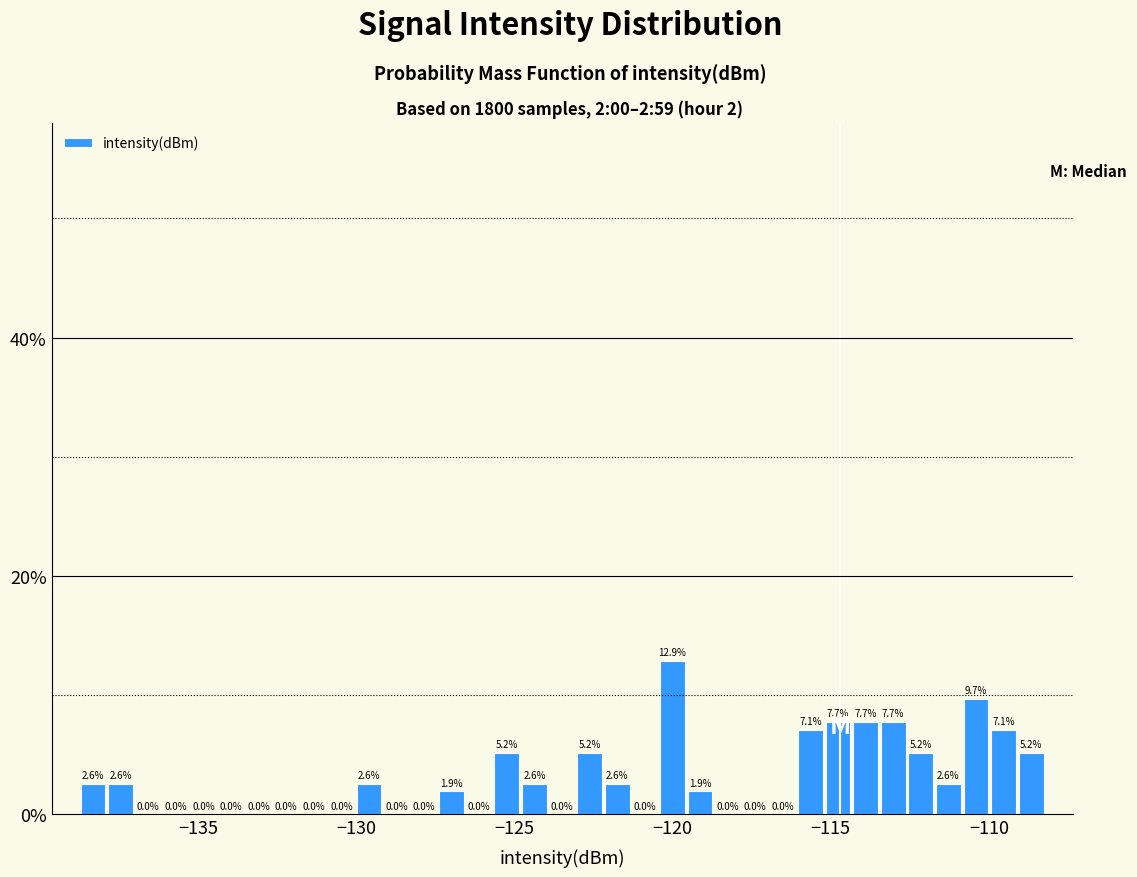

Read against the x-axis, roughly where is the centre of the tallest bar?

-120.0